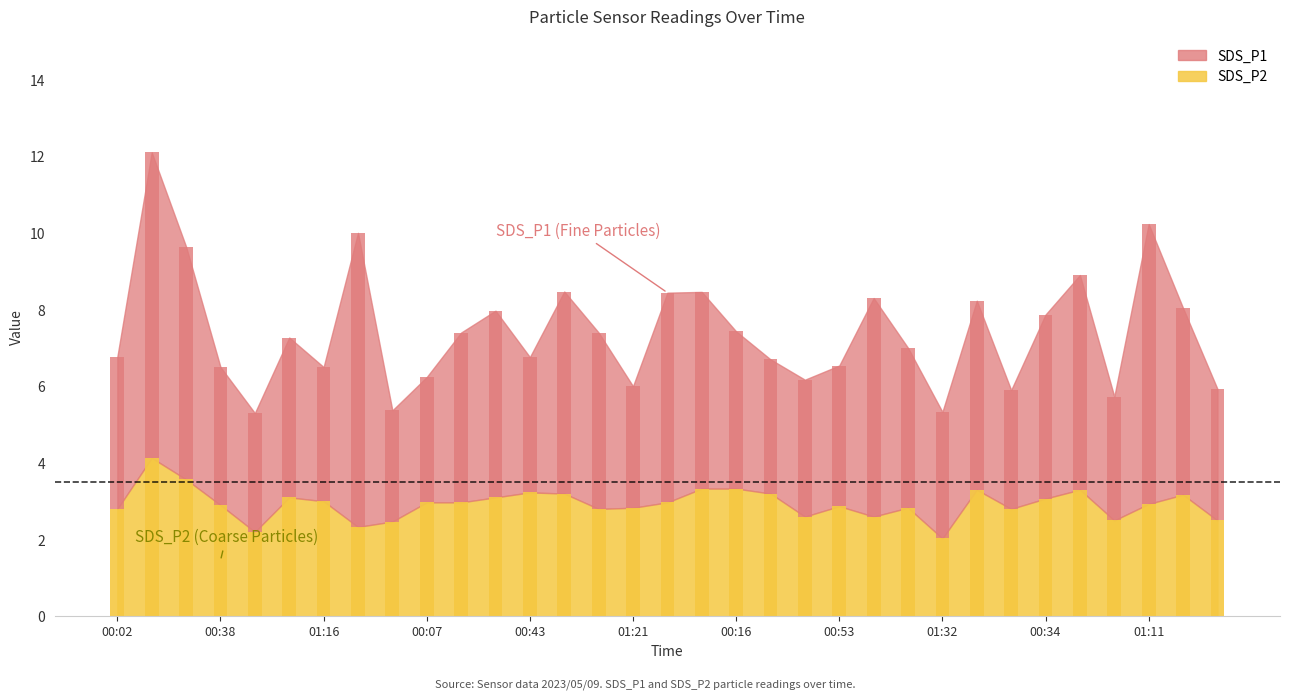

Rank the series by their average value, from highest to lowest.

SDS_P1, SDS_P2